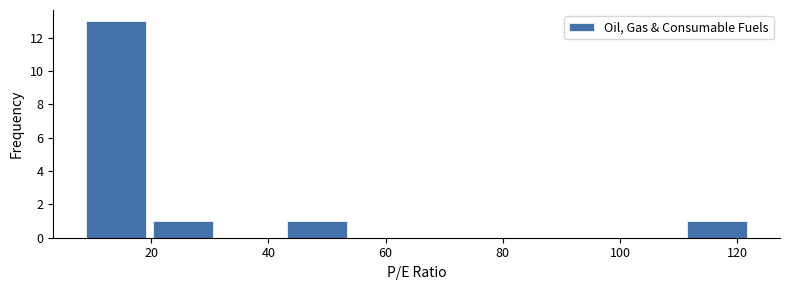

Reading left to right, transcribe this chart: for each bar, give the range it covers on the x-axis and its height. Neither the bar edges nor the heights are printed on the chart, so give them approximately, as read against the axes.

8 to 20: 13
20 to 32: 1
32 to 44: 0
44 to 54: 1
54 to 66: 0
66 to 78: 0
78 to 88: 0
88 to 100: 0
100 to 112: 0
112 to 122: 1